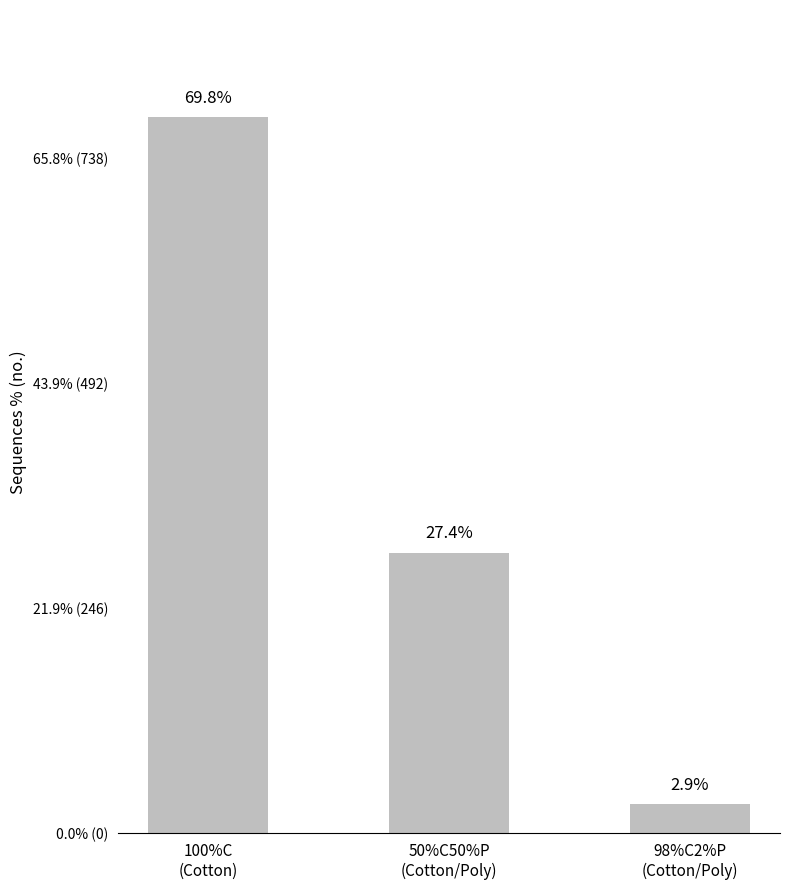

Reading left to right, transcribe all the data shown in this chart.

783	307	32